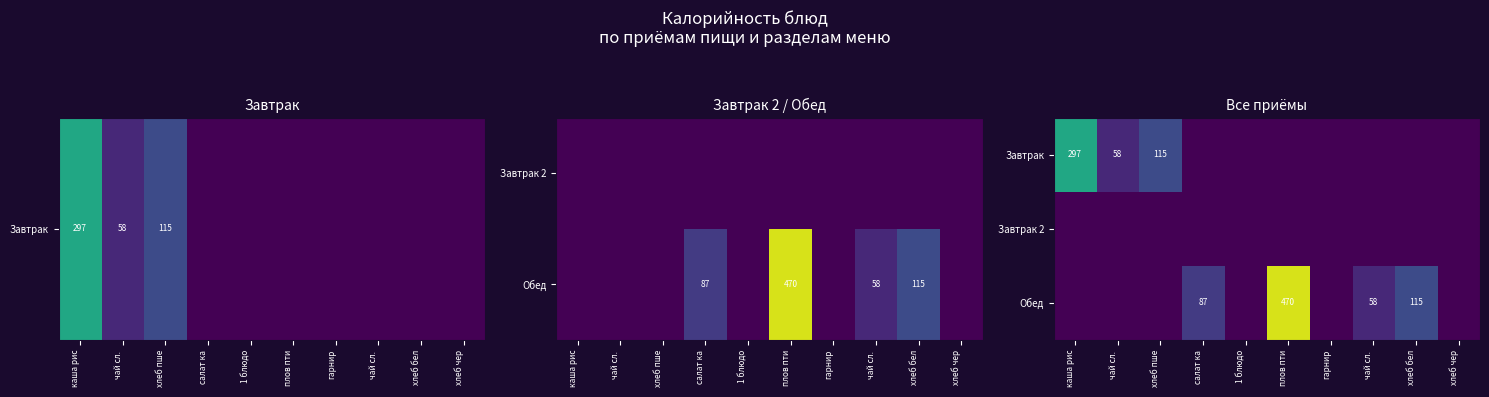

Which has a higher value, плов пти or чай сл. ?

плов пти